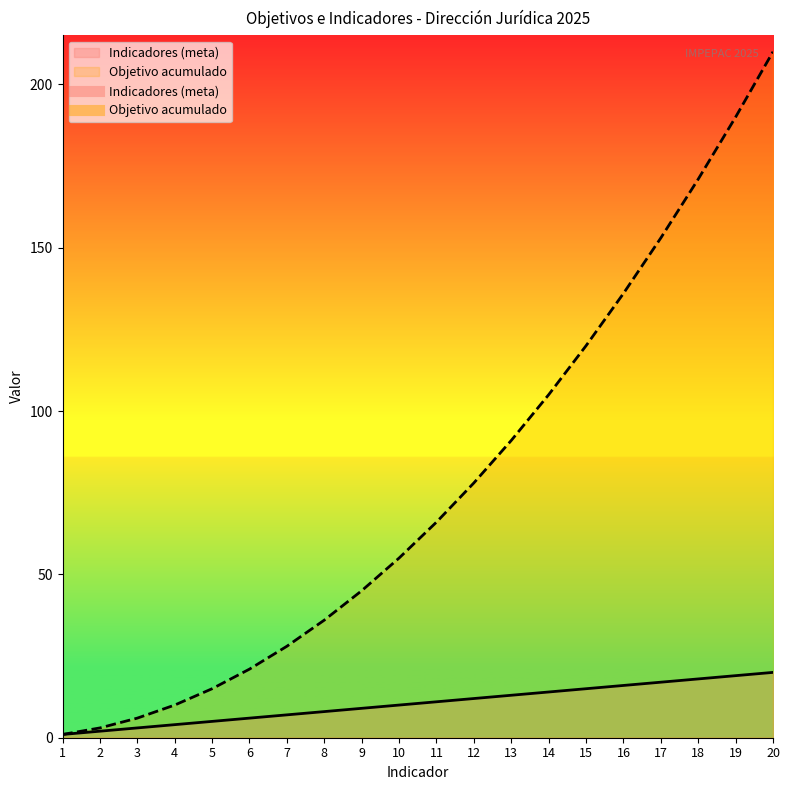

Rank the series by their average value, from lowest to highest.

Indicadores (meta), Objetivo acumulado